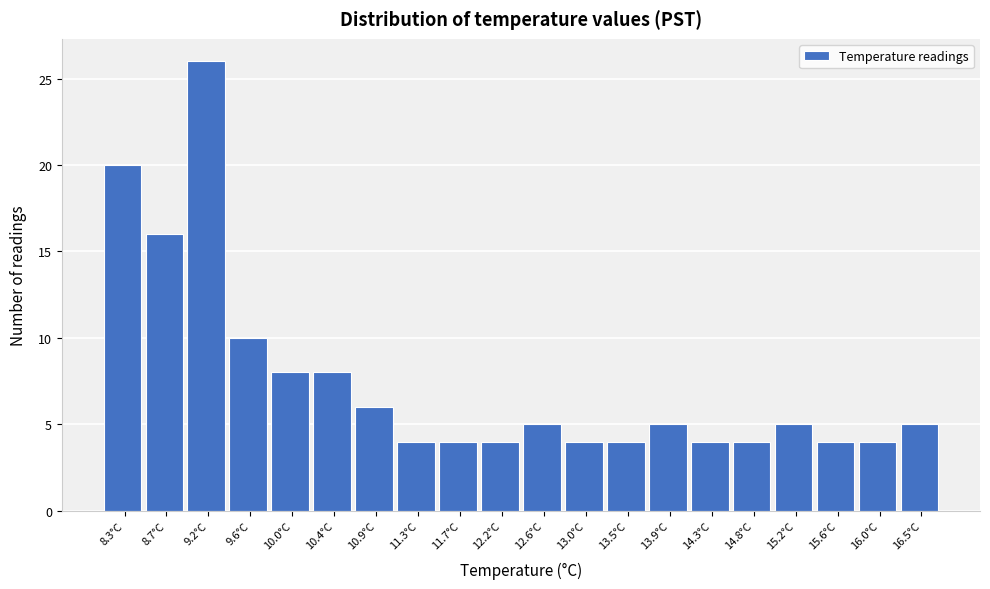

Reading left to right, list all the values displayed in this chart.

20	16	26	10	8	8	6	4	4	4	5	4	4	5	4	4	5	4	4	5